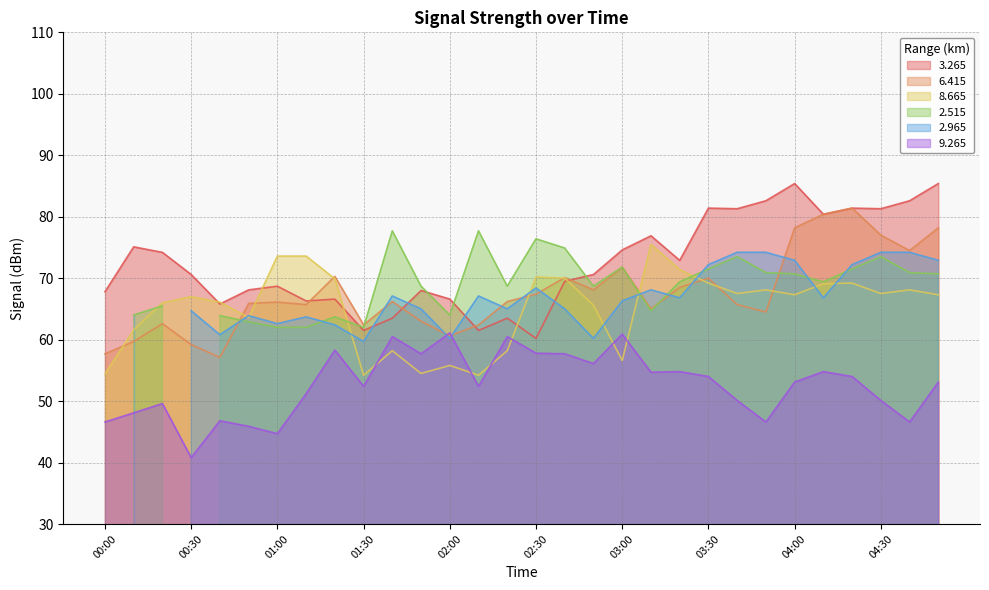

Which series has the largest total across all categories?

  3.265